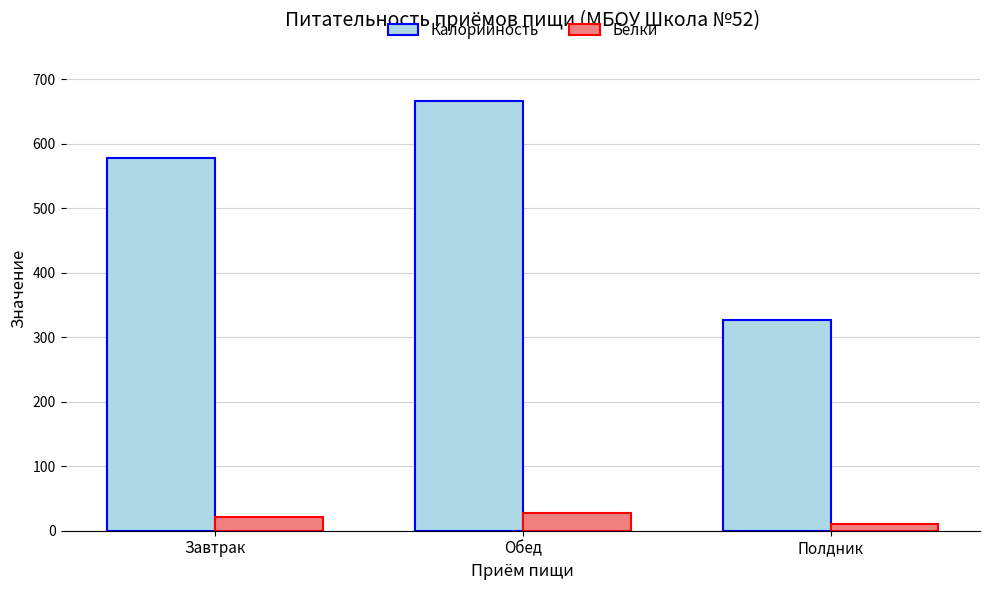

Reading left to right, list all the values displayed in this chart.

Калорийность: Завтрак=578.0	Обед=665.8	Полдник=326.0
Белки: Завтрак=21.1	Обед=27.0	Полдник=10.4